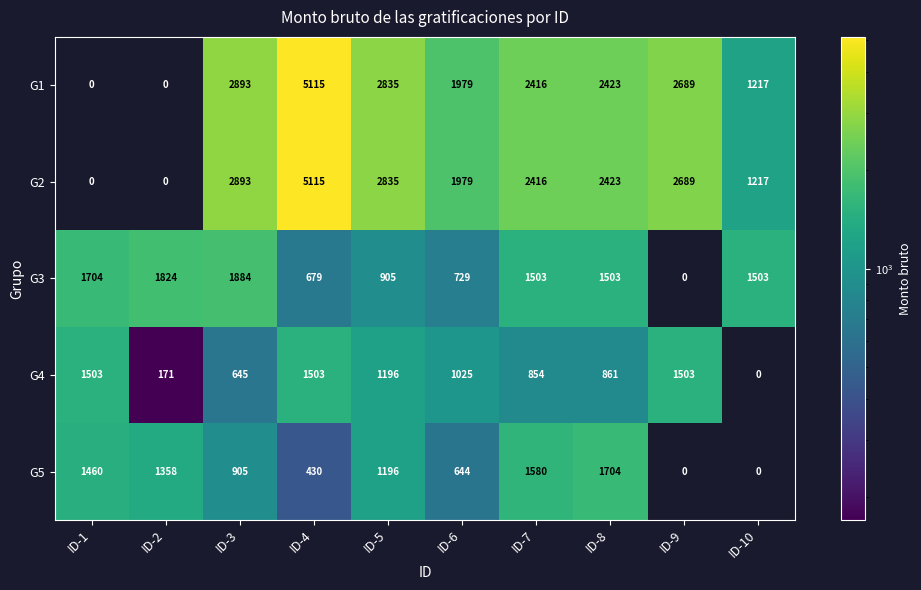

What is the total value across all series at ID-5?

8967